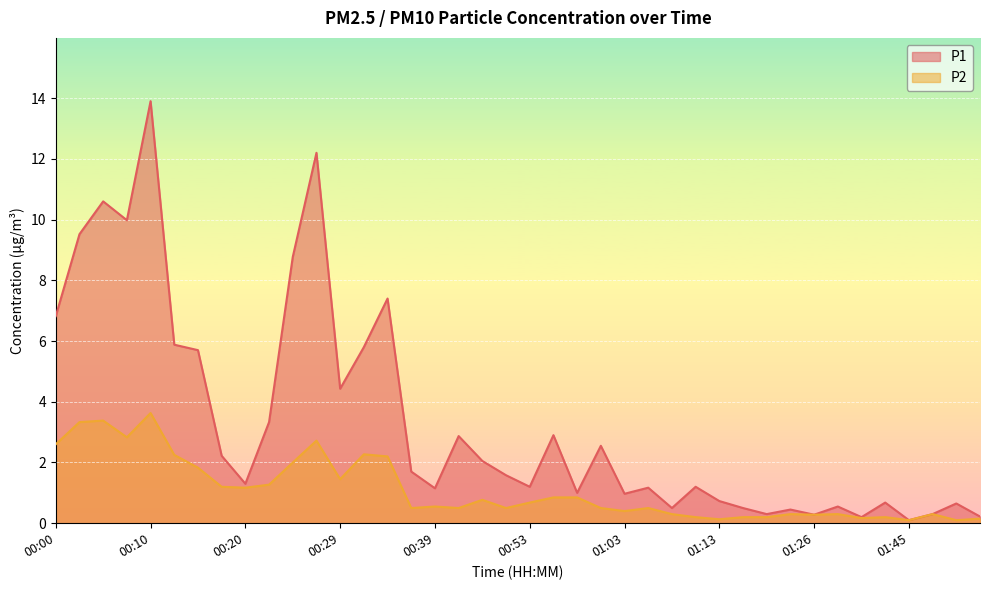

Reading right to left, list all the values displayed in this chart.

P1: 02:08=0.2	01:53=0.7	01:48=0.3	01:45=0.1	01:40=0.7	01:37=0.2	01:34=0.6	01:26=0.3	01:23=0.5	01:20=0.3	01:15=0.5	01:13=0.7	01:10=1.2	01:08=0.5	01:06=1.2	01:03=1.0	01:01=2.5	00:58=1.0	00:55=2.9	00:53=1.2	00:50=1.6	00:45=2.0	00:42=2.9	00:39=1.1	00:37=1.7	00:34=7.4	00:32=5.8	00:29=4.4	00:27=12.2	00:25=8.8	00:22=3.3	00:20=1.3	00:17=2.2	00:15=5.7	00:12=5.9	00:10=13.9	00:08=10.0	00:05=10.6	00:03=9.5	00:00=6.8
P2: 02:08=0.1	01:53=0.1	01:48=0.3	01:45=0.1	01:40=0.2	01:37=0.2	01:34=0.3	01:26=0.3	01:23=0.3	01:20=0.2	01:15=0.2	01:13=0.1	01:10=0.2	01:08=0.3	01:06=0.5	01:03=0.4	01:01=0.5	00:58=0.8	00:55=0.8	00:53=0.7	00:50=0.5	00:45=0.8	00:42=0.5	00:39=0.6	00:37=0.5	00:34=2.2	00:32=2.3	00:29=1.4	00:27=2.7	00:25=2.0	00:22=1.3	00:20=1.2	00:17=1.2	00:15=1.8	00:12=2.2	00:10=3.6	00:08=2.8	00:05=3.4	00:03=3.3	00:00=2.6